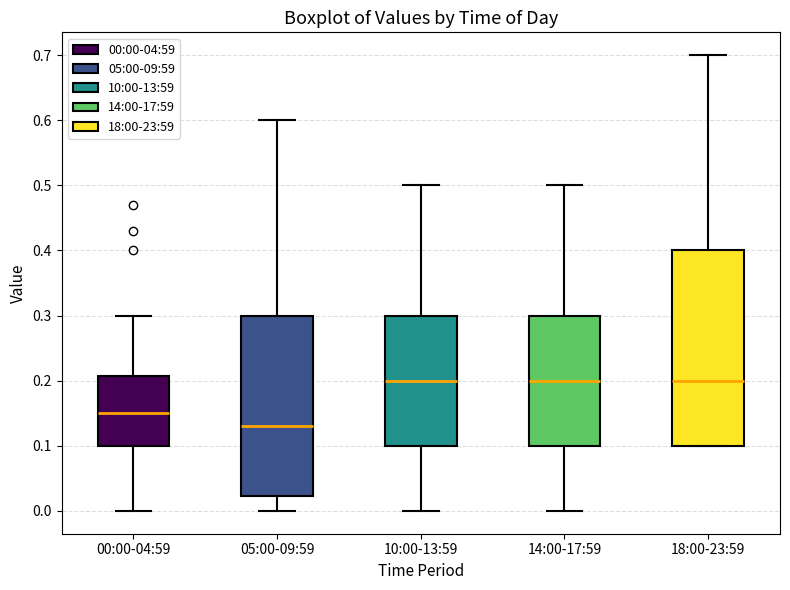

Reading left to right, read every box against the y-axis: the position of its median line, the range the box covers, and the ends of its whiskers. The values are not printed on the chart, so give them approximately, as read against the axis.

00:00-04:59: median 0.15, box 0.10 to 0.21, whiskers 0.00 to 0.30
05:00-09:59: median 0.13, box 0.02 to 0.30, whiskers 0.00 to 0.60
10:00-13:59: median 0.20, box 0.10 to 0.30, whiskers 0.00 to 0.50
14:00-17:59: median 0.20, box 0.10 to 0.30, whiskers 0.00 to 0.50
18:00-23:59: median 0.20, box 0.10 to 0.40, whiskers 0.10 to 0.70